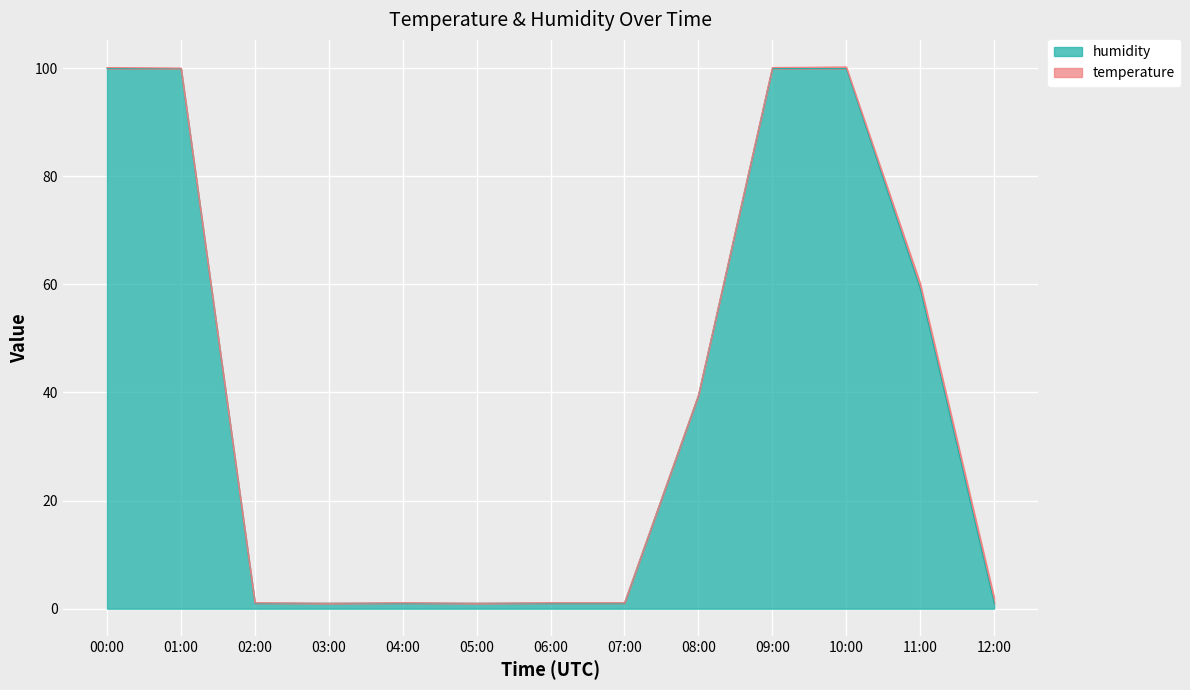

Reading left to right, extract all data points from this chart.

00:00=99.9	01:00=99.9	02:00=1.0	03:00=1.0	04:00=1.0	05:00=1.0	06:00=1.0	07:00=1.0	08:00=39.4	09:00=99.9	10:00=99.9	11:00=59.2	12:00=1.0